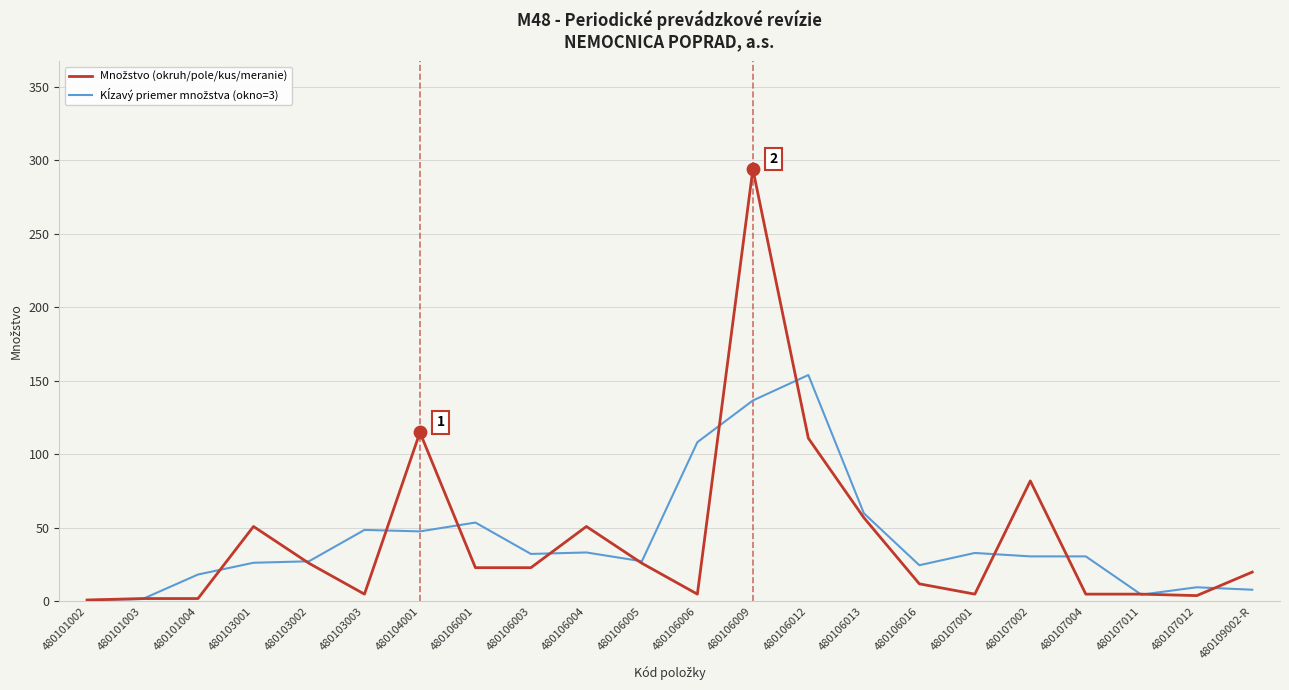

At which category is the sum across all series the highest?

480106009